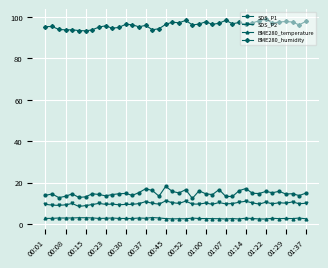

How many lines are shown in the chart?

4